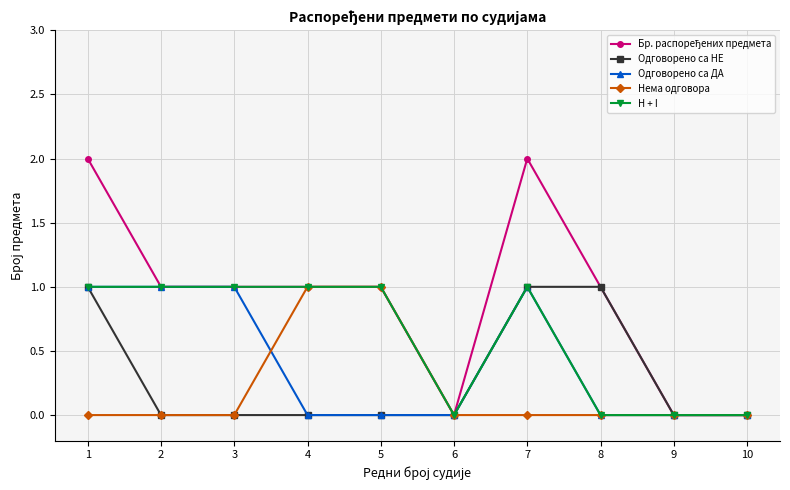

What is the average value of the H + I series?

1